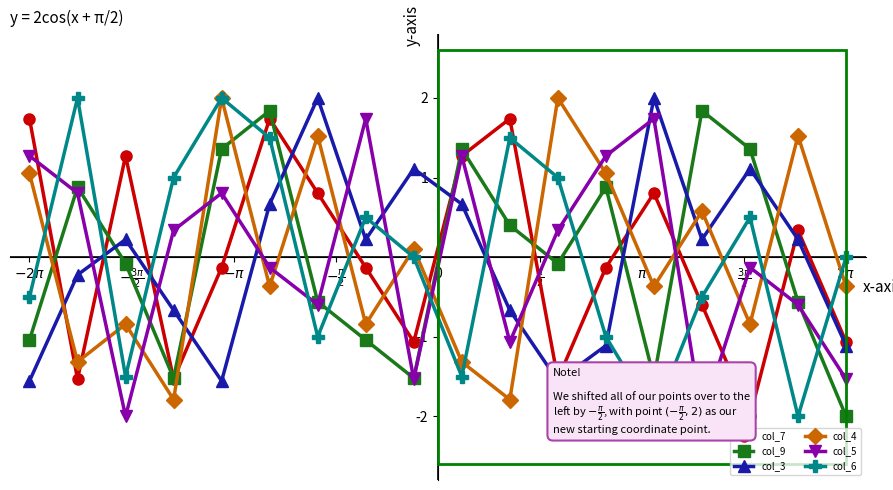

Reading left to right, extract all data points from this chart.

col_7: 1.7	-1.5	1.3	-1.5	-0.1	1.7	0.8	-0.1	-1.1	1.3	1.7	-1.5	-0.1	0.8	-0.6	-2.0	0.3	-1.1
col_9: -1.0	0.9	-0.1	-1.5	1.4	1.8	-0.6	-1.0	-1.5	1.4	0.4	-0.1	0.9	-1.5	1.8	1.4	-0.6	-2.0
col_3: -1.6	-0.2	0.2	-0.7	-1.6	0.7	2.0	0.2	1.1	0.7	-0.7	-1.6	-1.1	2.0	0.2	1.1	0.2	-1.1
col_4: 1.1	-1.3	-0.8	-1.8	2.0	-0.4	1.5	-0.8	0.1	-1.3	-1.8	2.0	1.1	-0.4	0.6	-0.8	1.5	-0.4
col_5: 1.3	0.8	-2.0	0.3	0.8	-0.1	-0.6	1.7	-1.5	1.3	-1.1	0.3	1.3	1.7	-2.0	-0.1	-0.6	-1.5
col_6: -0.5	2.0	-1.5	1.0	2.0	1.5	-1.0	0.5	0.0	-1.5	1.5	1.0	-1.0	-2.0	-0.5	0.5	-2.0	0.0